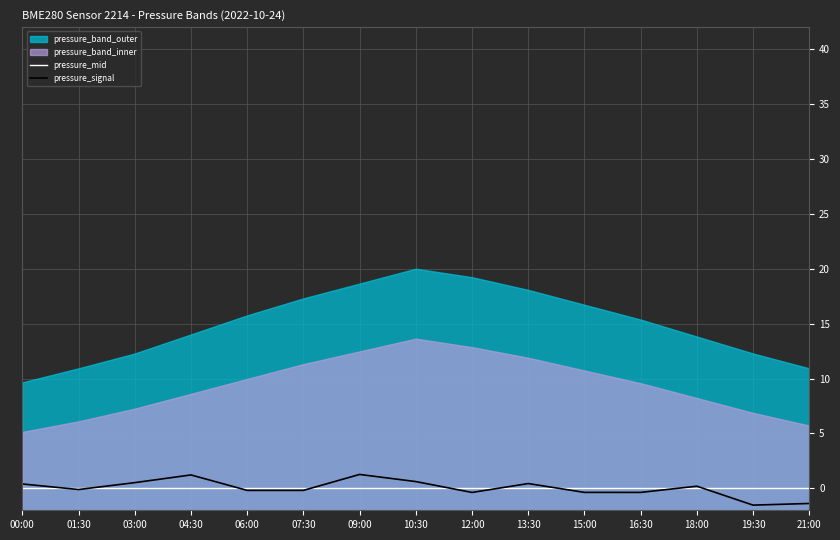

How many lines are shown in the chart?

2